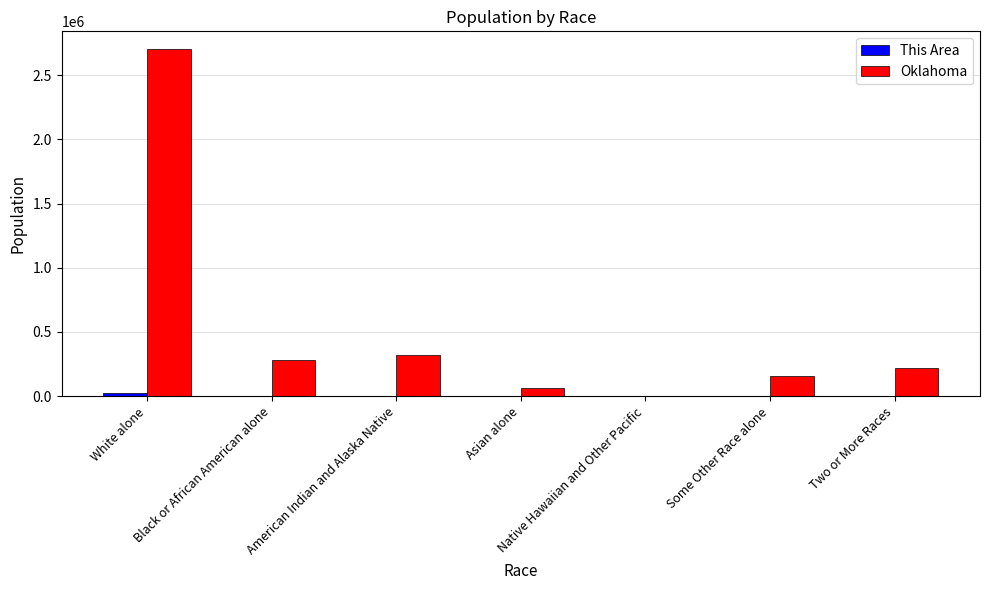

At which category is the sum across all series the highest?

White alone